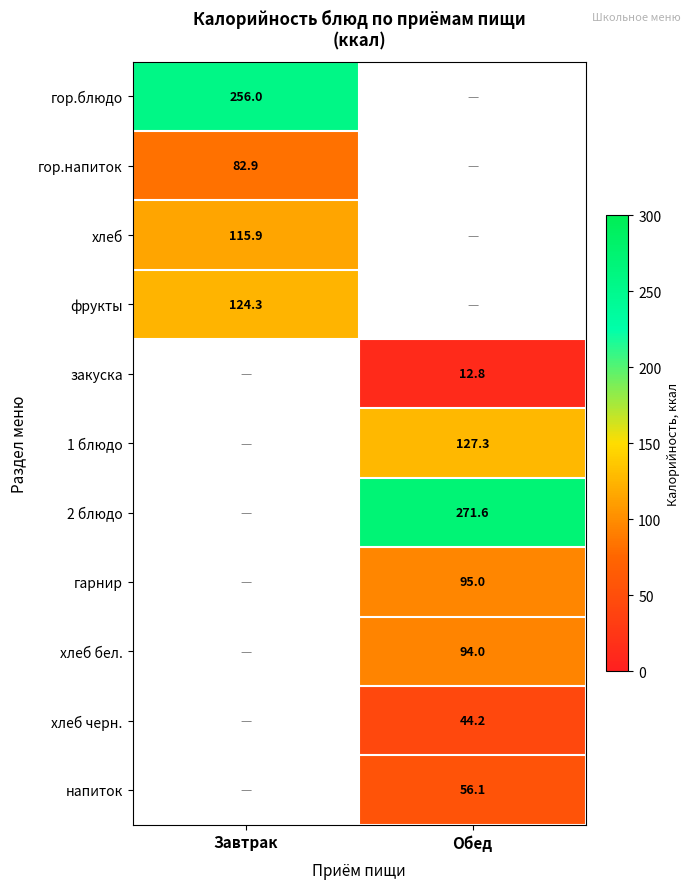

The value of хлеб at Завтрак is 201.7. True or false?

False